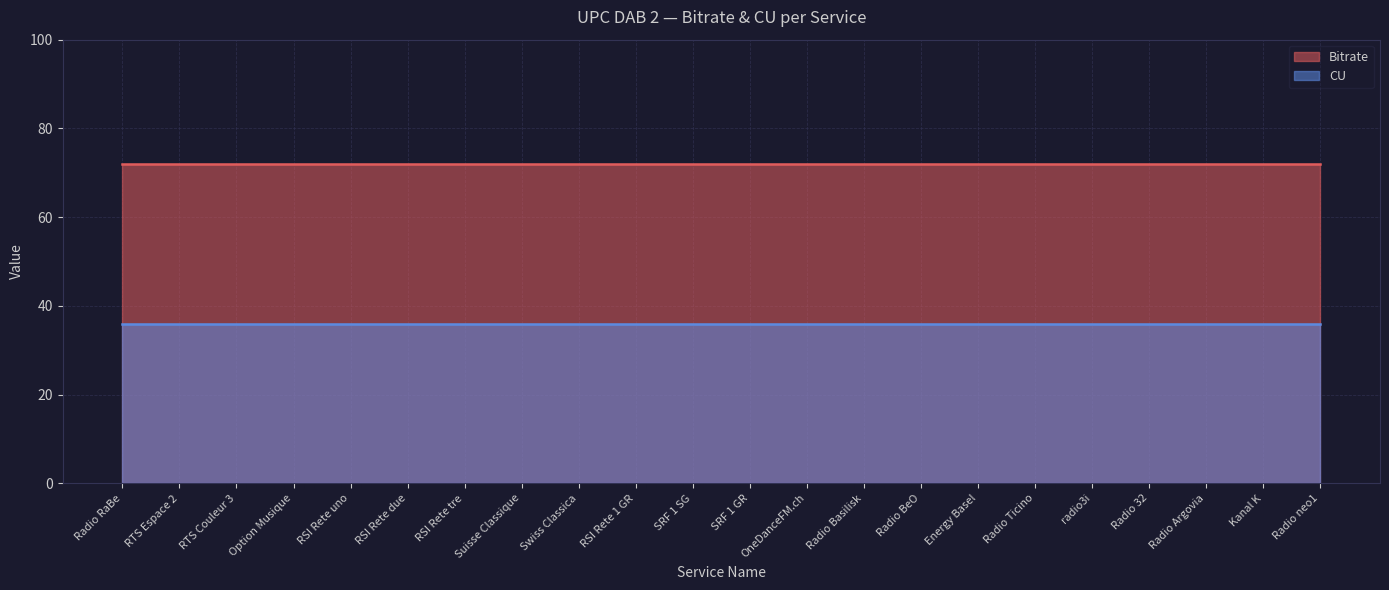

How many lines are shown in the chart?

2